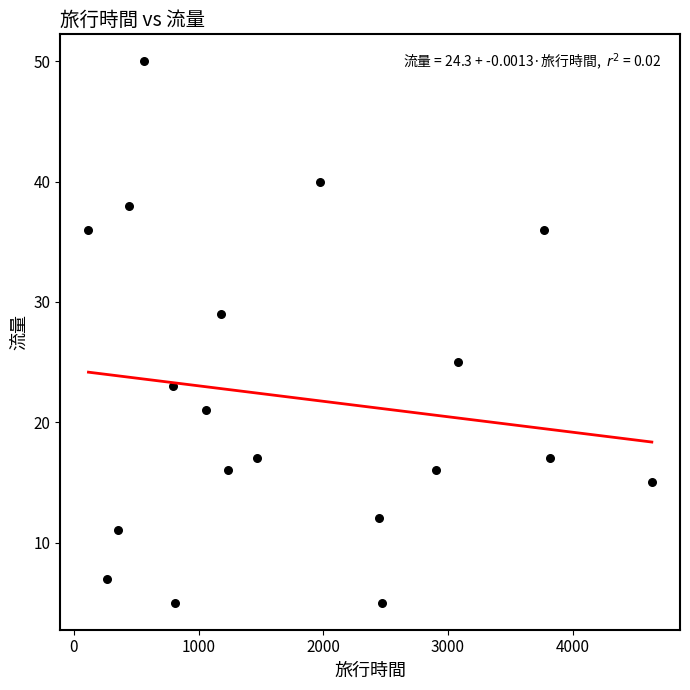

What is the range of Y values (max minus min)?

45